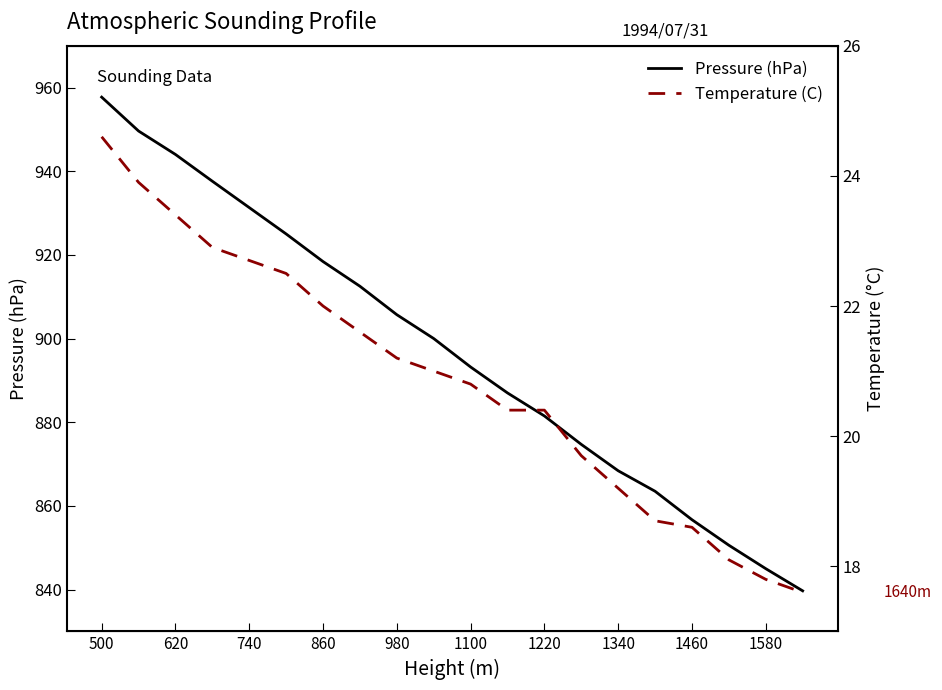

The Pressure (hPa) series shows 1680.2 at 620. True or false?

False